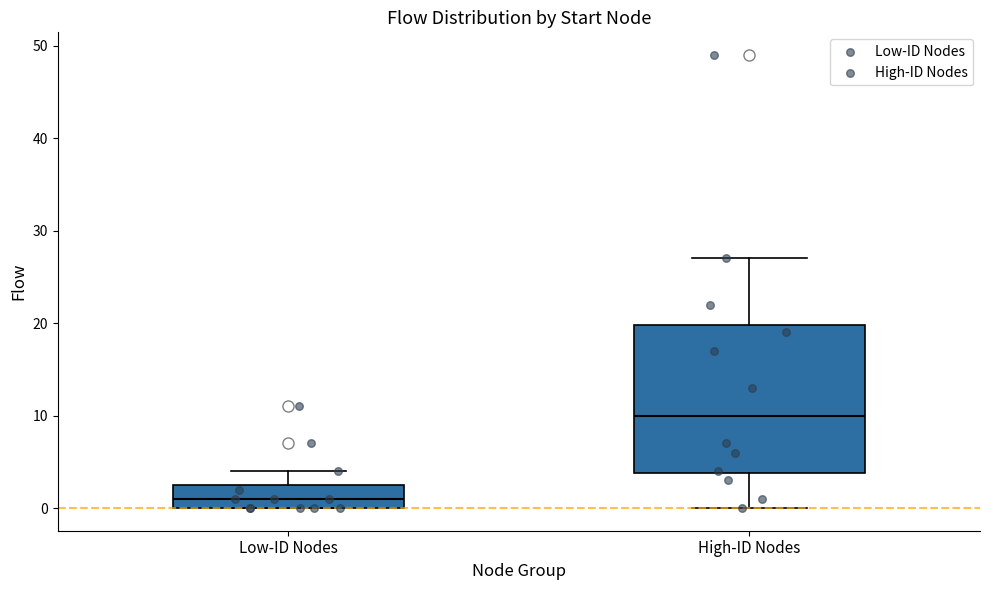

Comparing the boxes themselves (not the whiskers), which one is the tallest?

High-ID Nodes